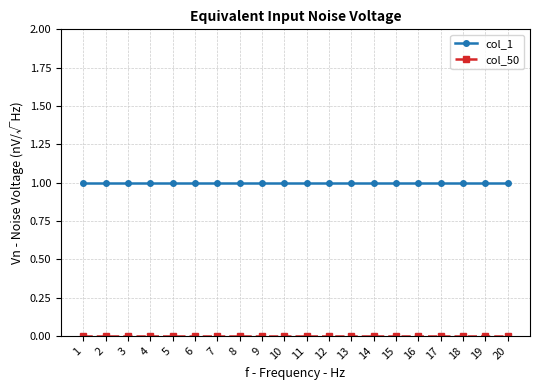

True or false: col_1 has a value of 2 at 15.

False